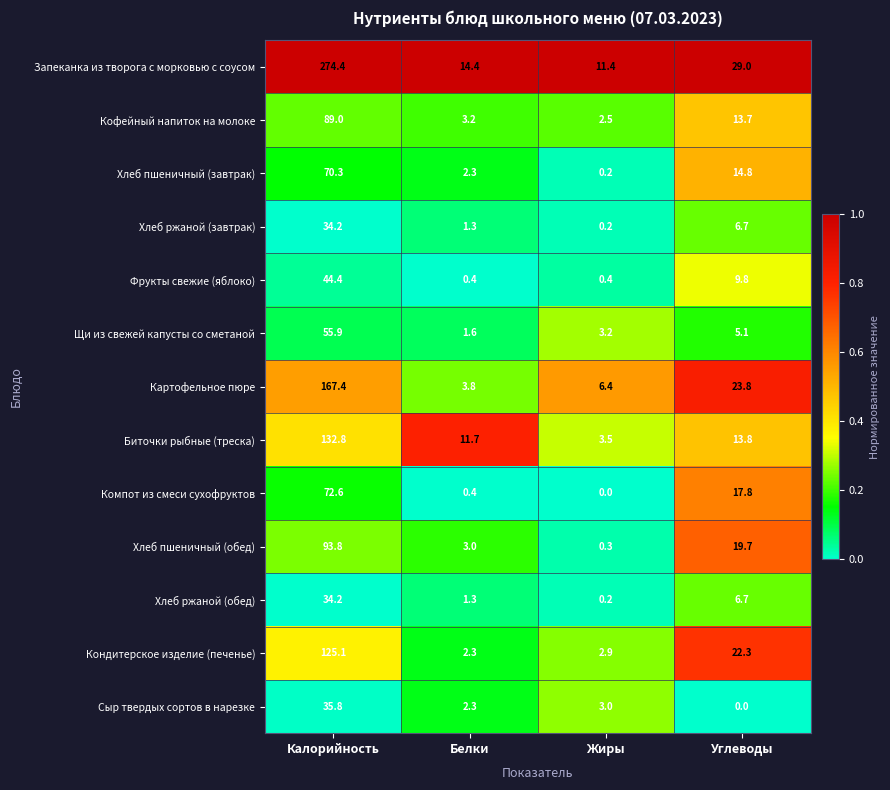

Rank the categories by Хлеб пшеничный (обед) value from lowest to highest.

Жиры, Белки, Углеводы, Калорийность